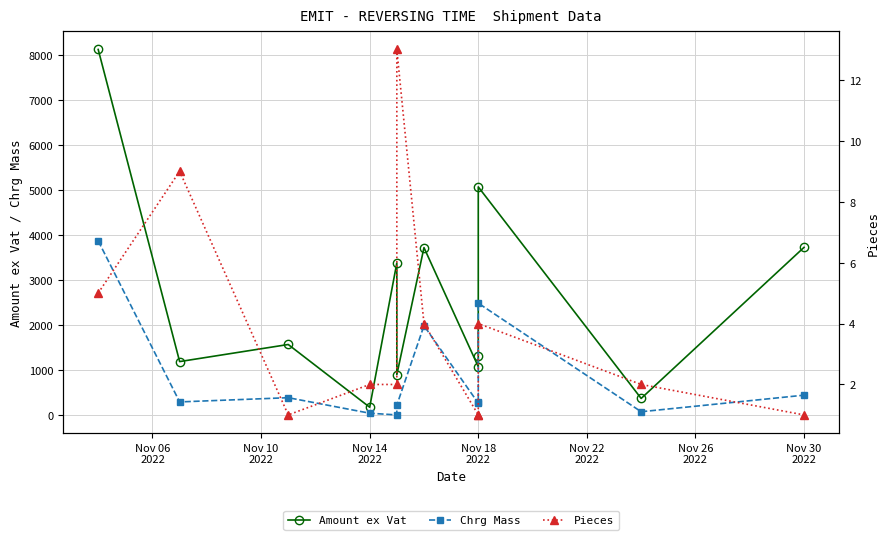

How many data points in Chrg Mass are above 290?

5